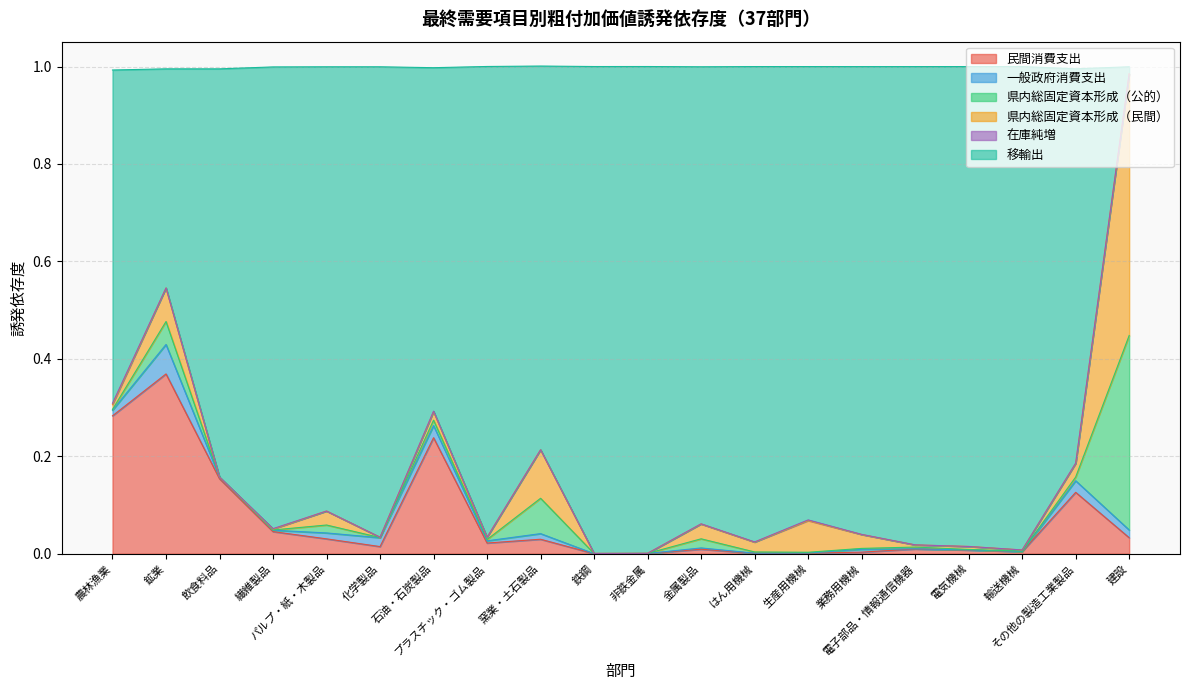

Rank the series at 鉱業 from highest to lowest value.

移輸出, 民間消費支出, 県内総固定資本形成（民間）, 一般政府消費支出, 県内総固定資本形成（公的）, 在庫純増